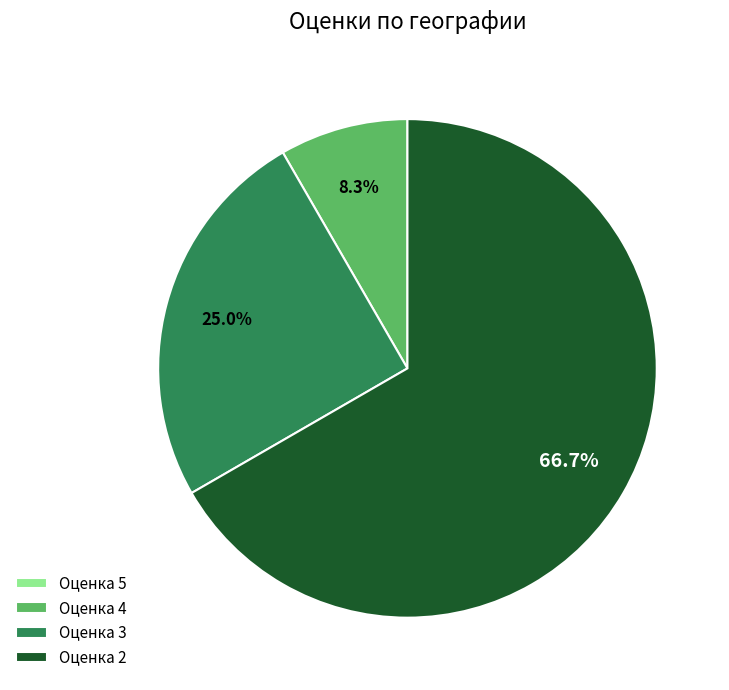

Which slice is the largest?

Оценка 2